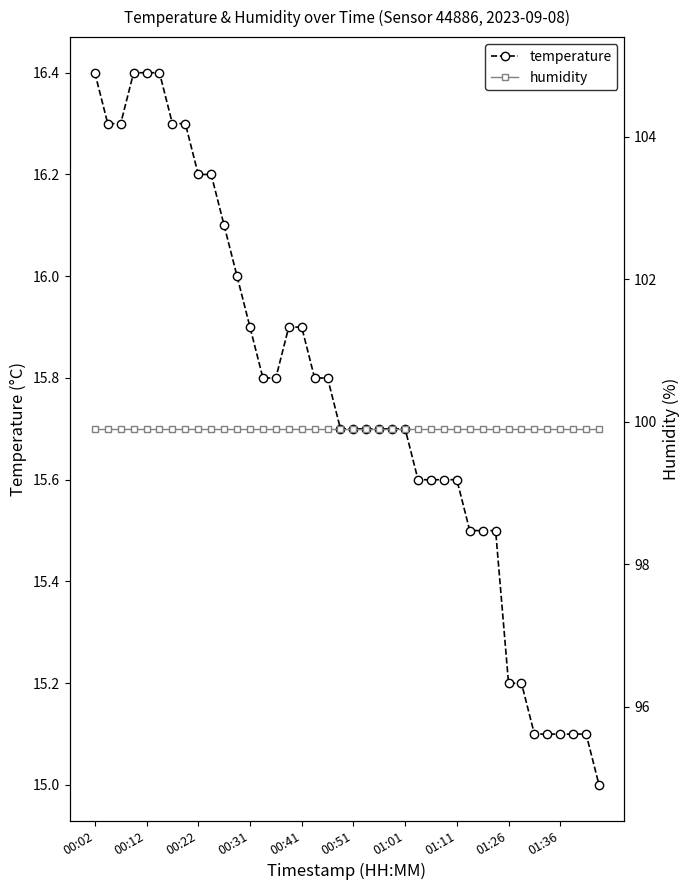

What is the maximum value for temperature?

16.4